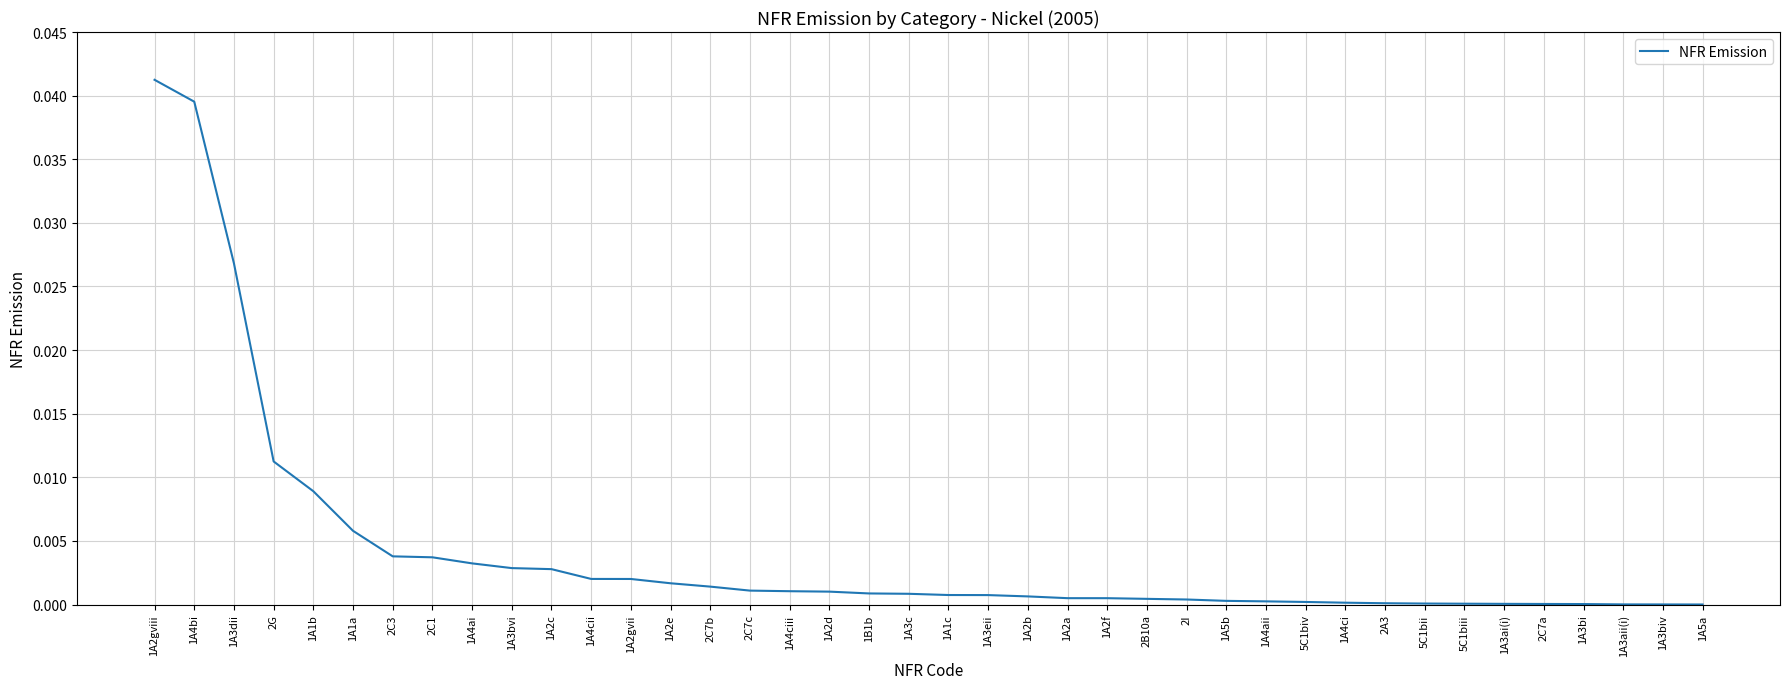

How many lines are shown in the chart?

1